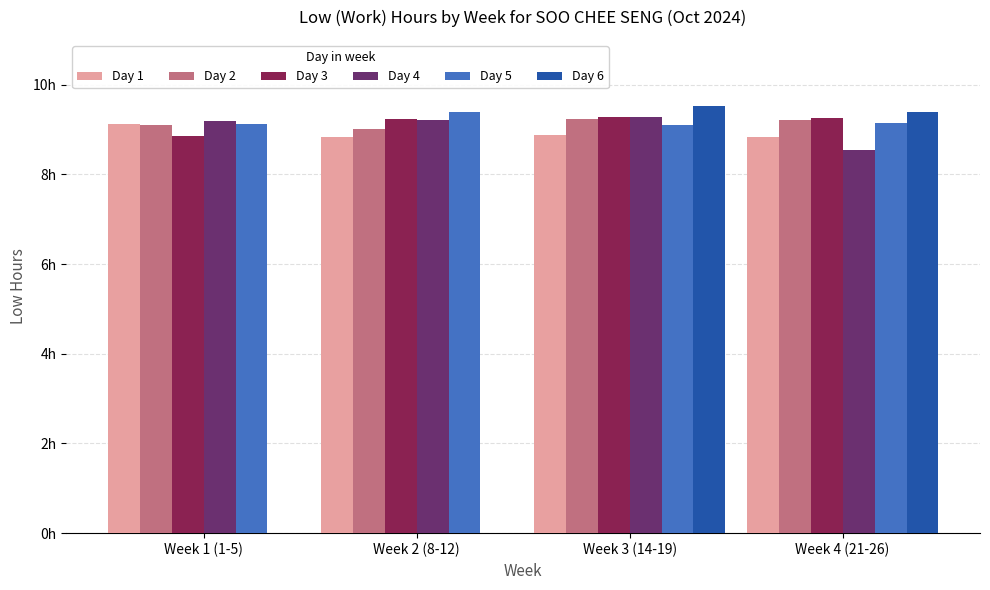

At which label does Day 2 reach its minimum?

Week 2 (8-12)